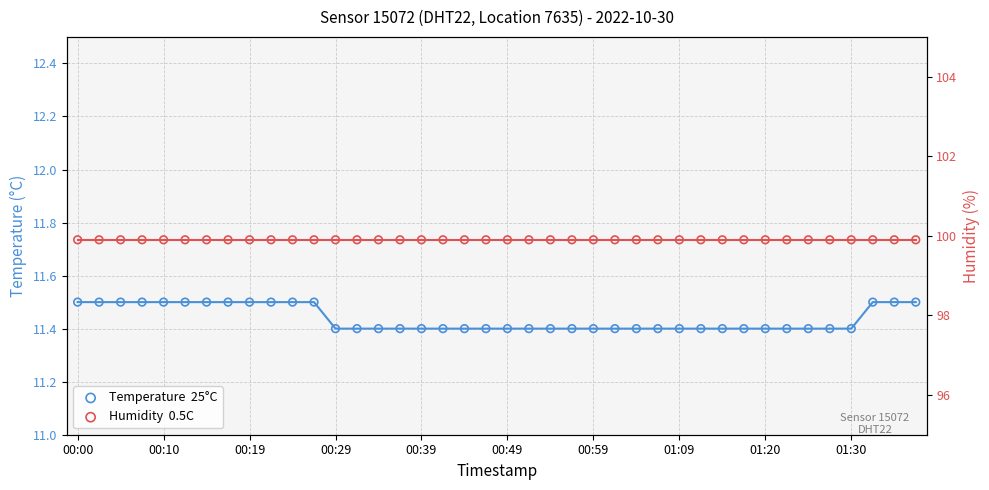

Which series has the largest Y range (max minus min)?

Temperature  25°C